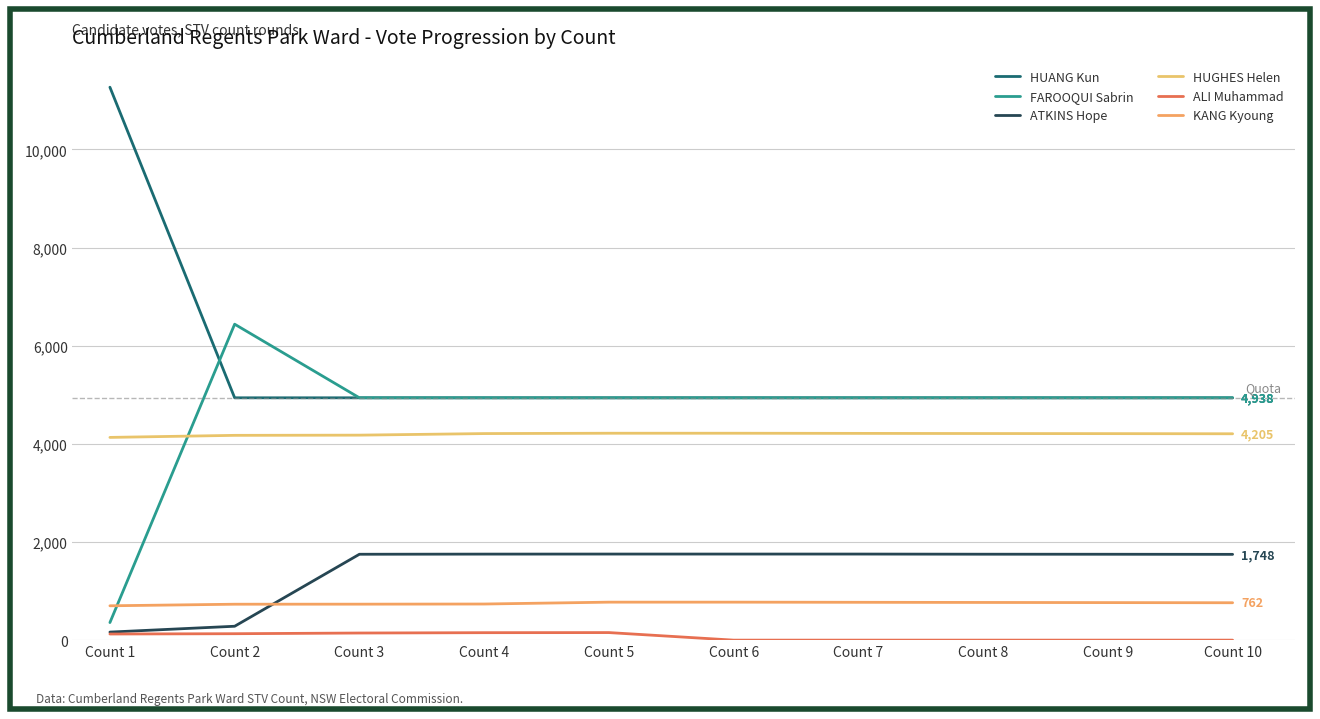

What is the sum of the HUGHES Helen values at Count 6 and Count 5?

8432